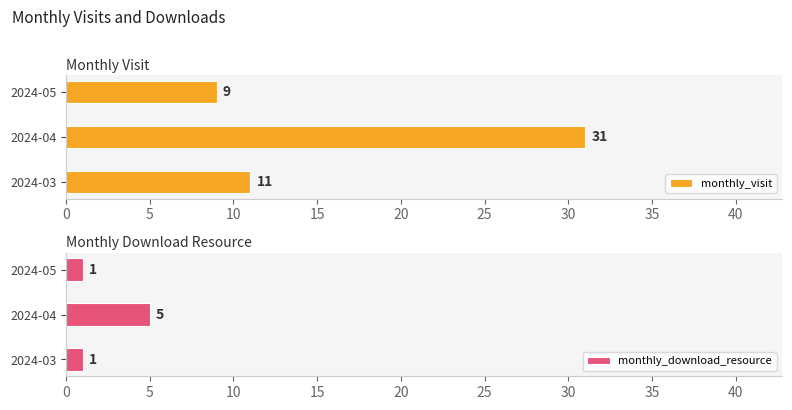

What is the value of the monthly_download_resource bar at the 3rd from the left?

1